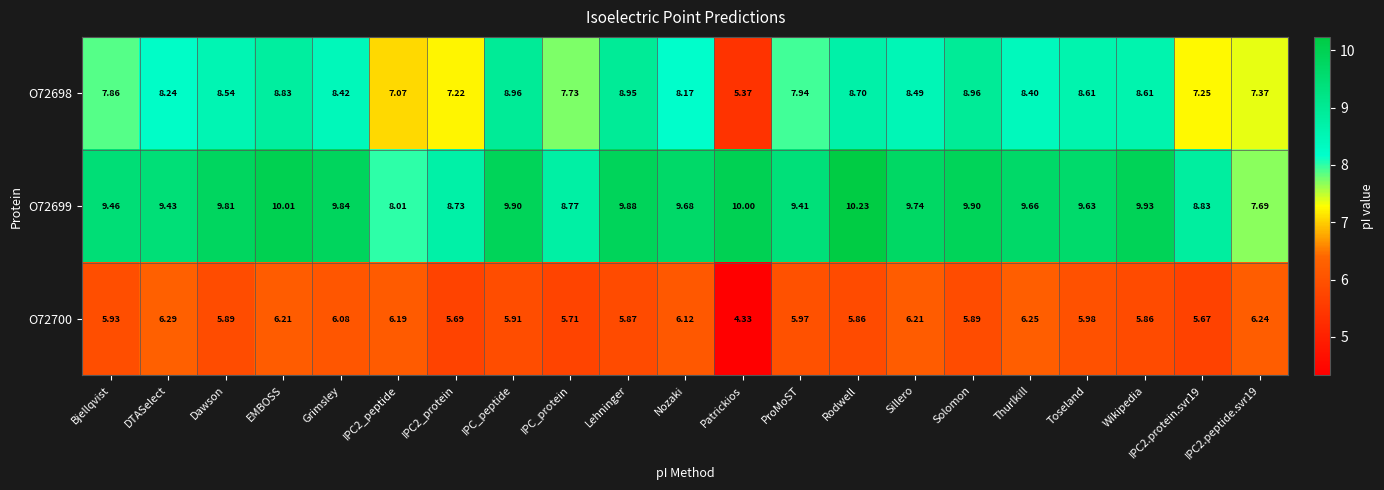

Which label corresponds to the largest value in the chart?

Rodwell